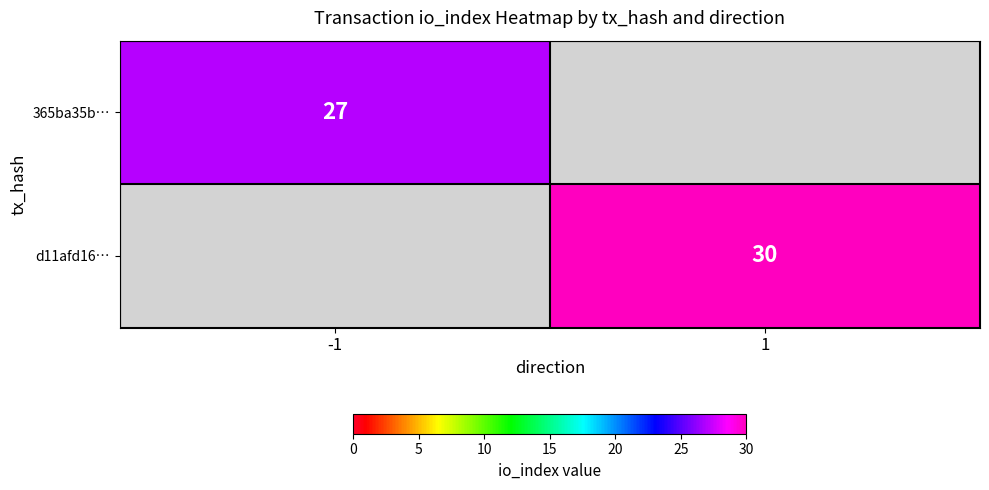

The value of 365ba35b… at -1 is 27. True or false?

True